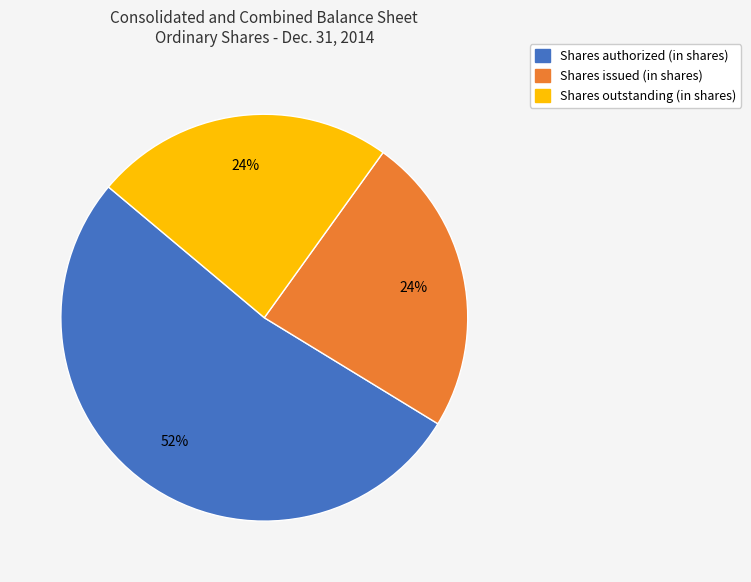

To the nearest percent, what is the average slice percentage?

33%